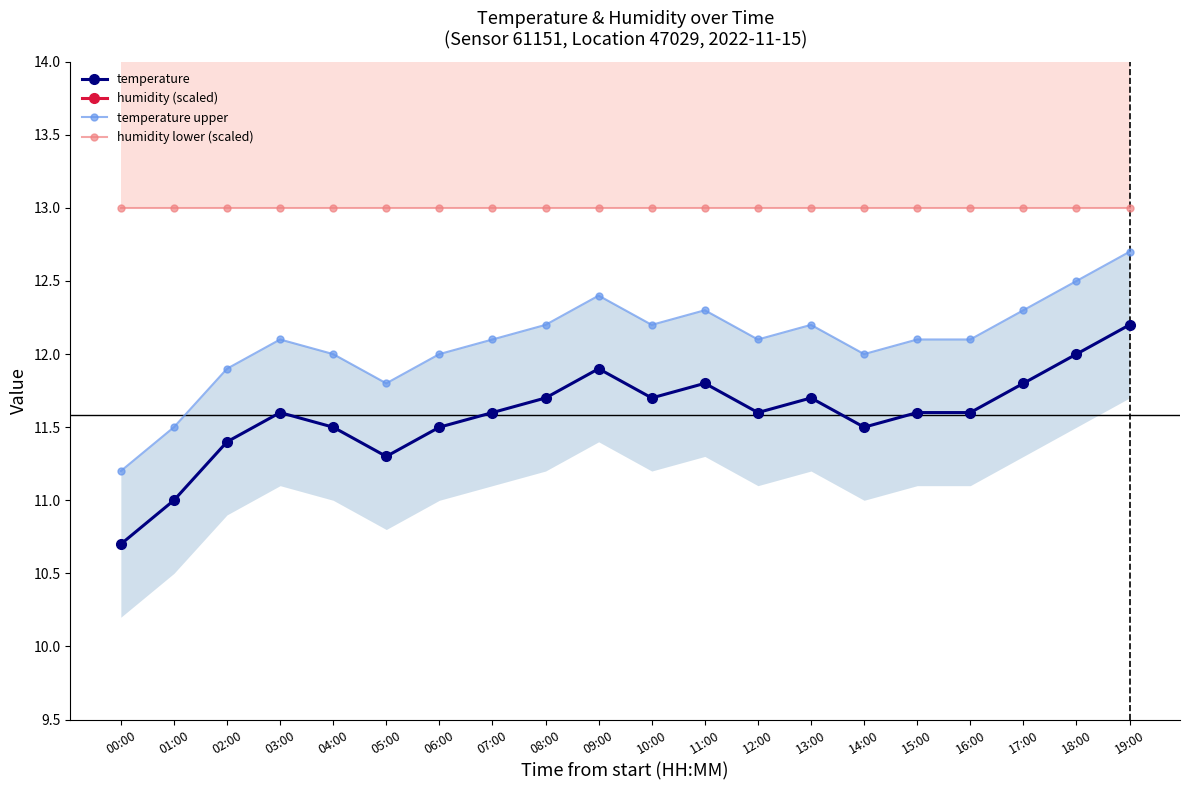

Is it true that humidity lower (scaled) equals 6.9 at 08:00?

False